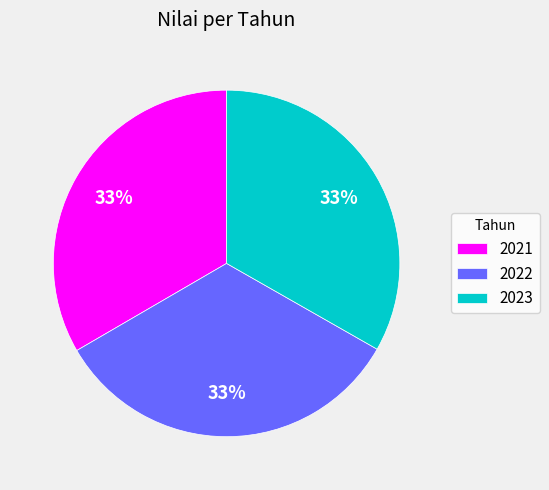

To the nearest percent, what portion does 2022 represent?

33%